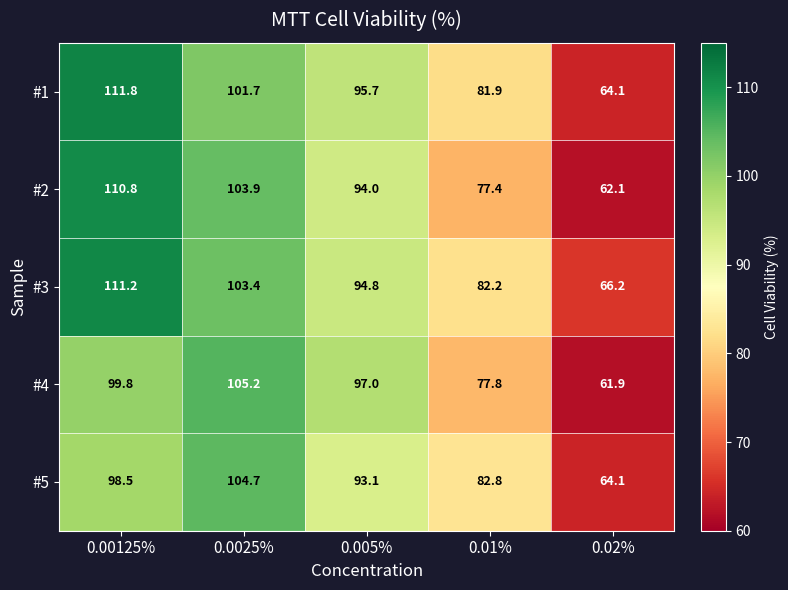

What is the maximum value shown in the chart?

111.8